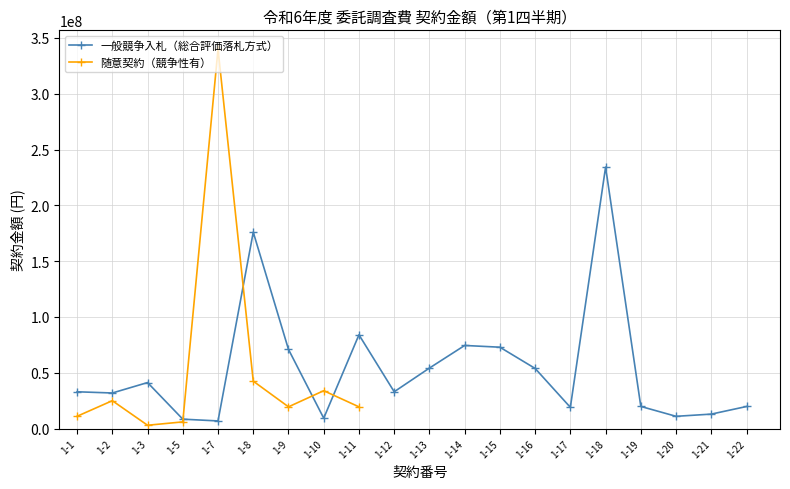

At which label is the value closest to 120581224?

1-11